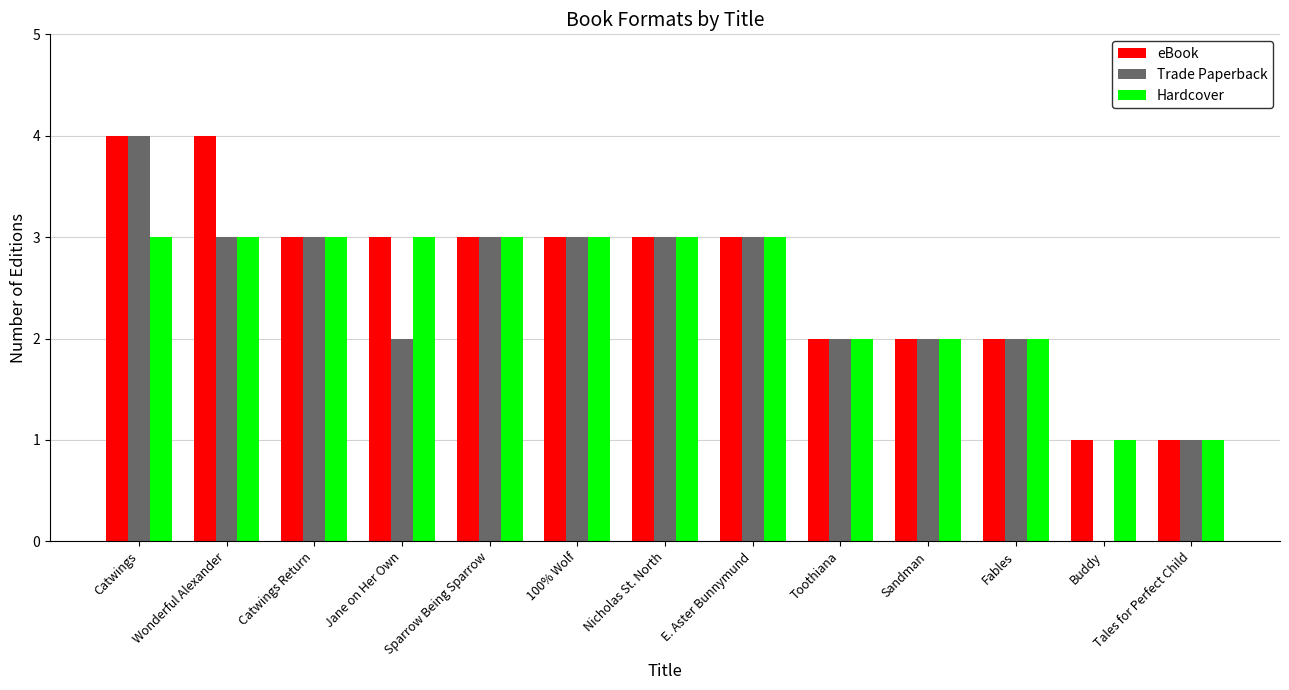

What is the total value across all series at Catwings Return?

9